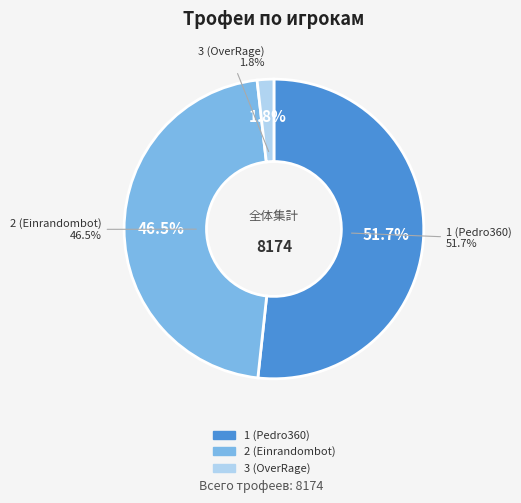

How many slices are in this pie chart?

3